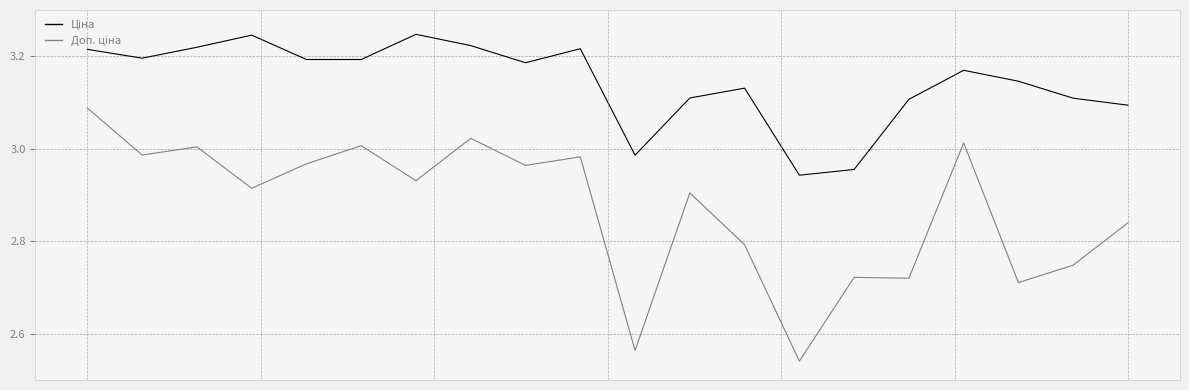

Does the chart display data point markers on the line(s)?

No